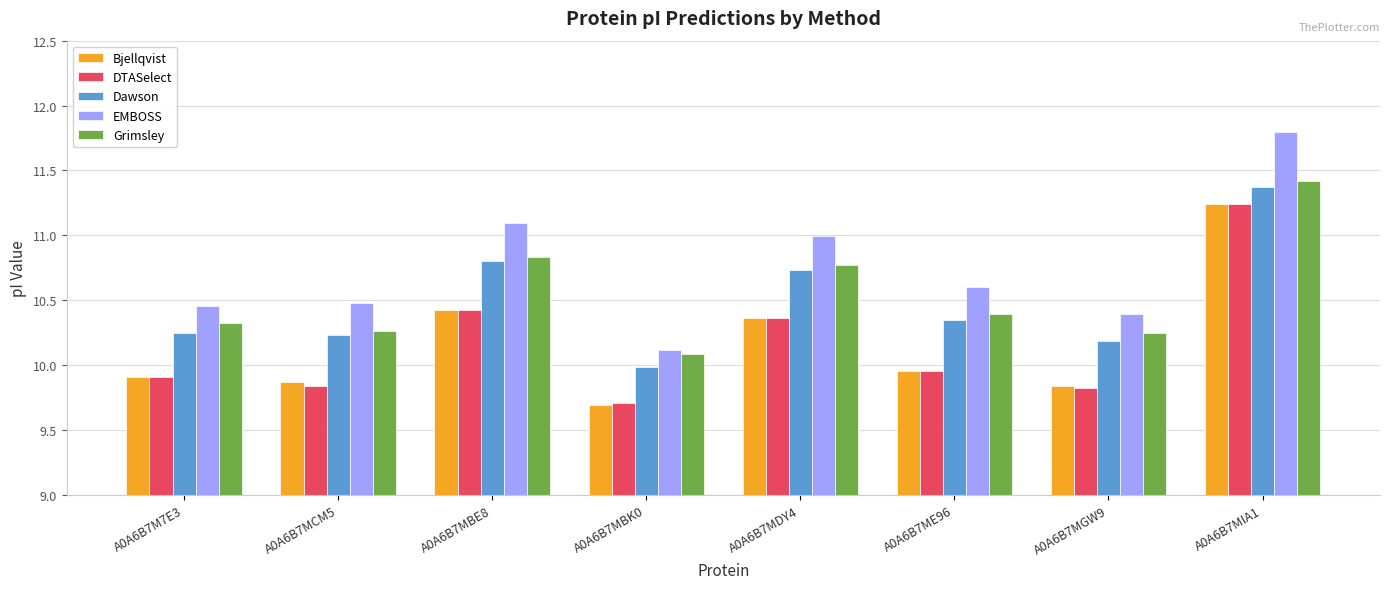

What are all the series names shown in the legend?

Bjellqvist, DTASelect, Dawson, EMBOSS, Grimsley